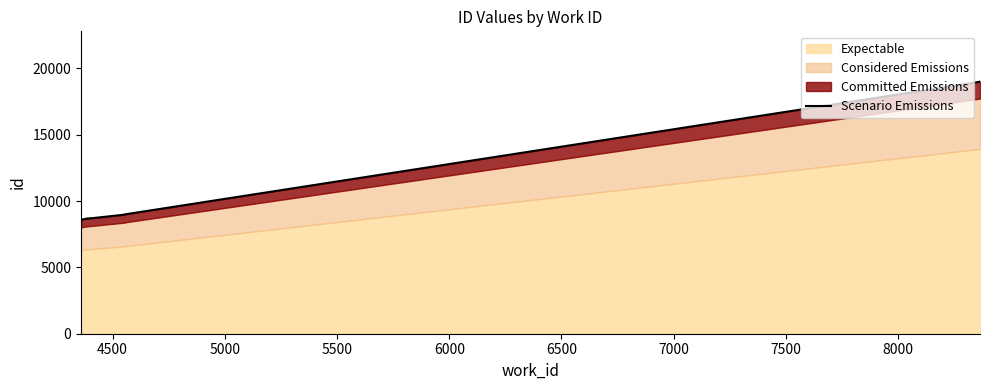

What is the maximum value shown in the chart?

18993.8